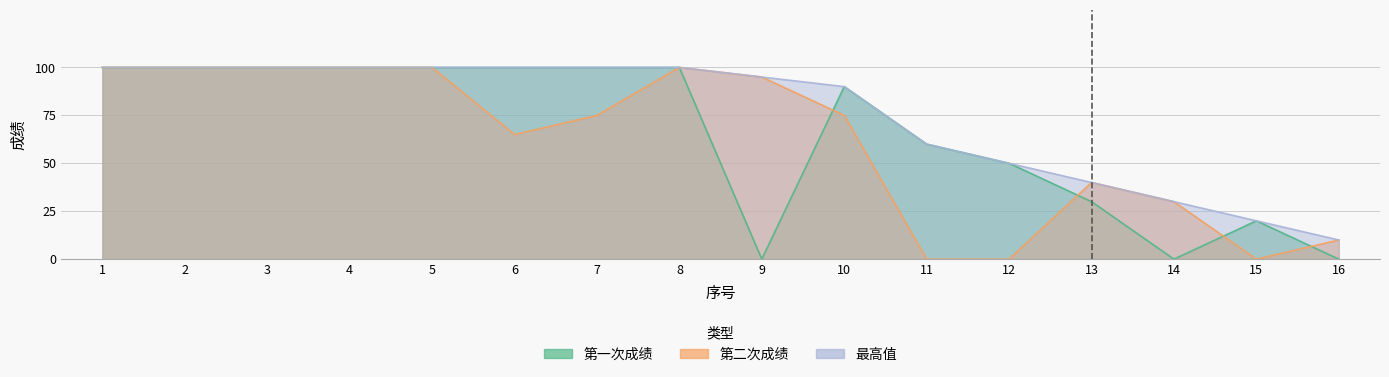

Rank the series by their average value, from highest to lowest.

最高值, 第一次成绩, 第二次成绩